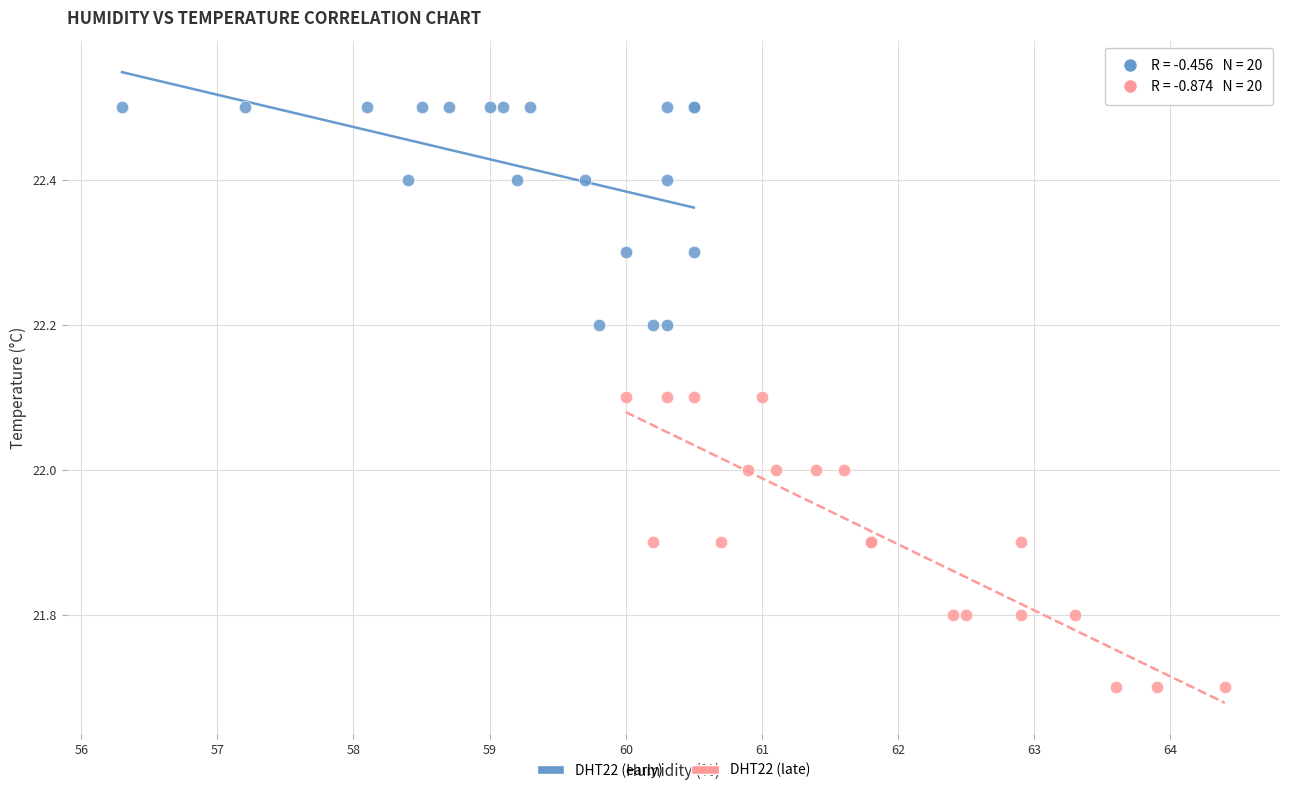

Which series has the widest spread of Y values?

DHT22 (late)